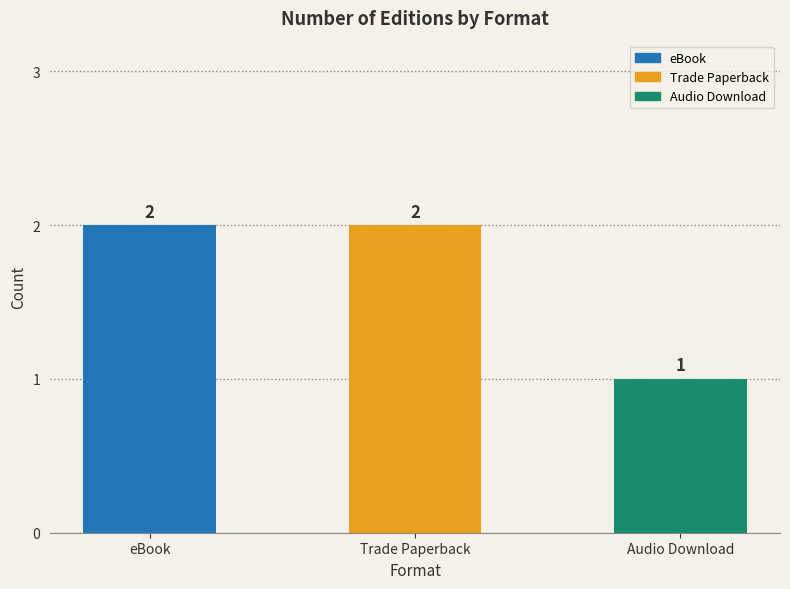

What is the difference between the maximum and minimum values?

1